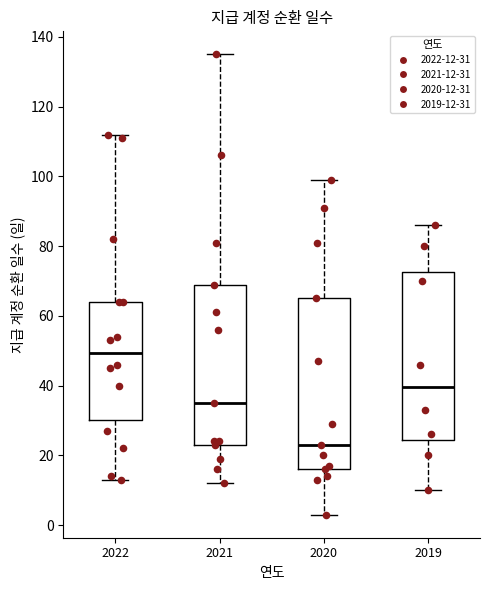

Where does the upper whisker of the box at x = 2020 end on the y-axis? The values are not printed on the chart, so give them approximately, as read against the axis.

100